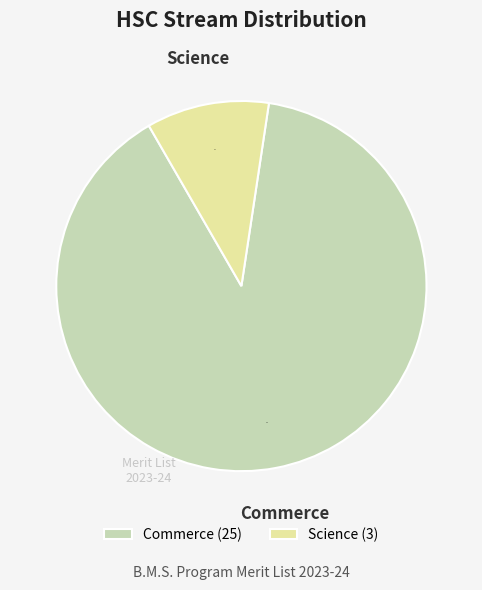

Count the number of slices in the pie.

2